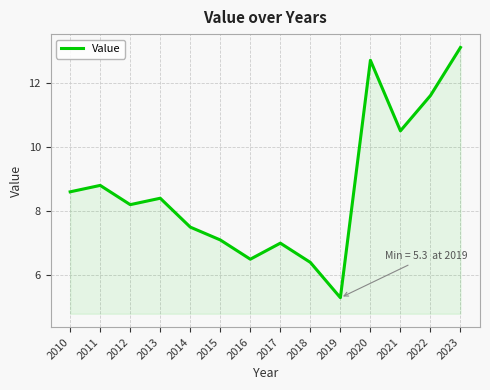

Reading left to right, what are all the values shown in this chart?

8.6	8.8	8.2	8.4	7.5	7.1	6.5	7.0	6.4	5.3	12.7	10.5	11.6	13.1